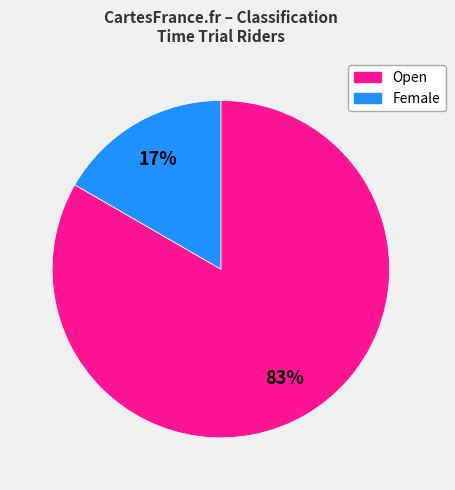

Does any single category account for the majority?

Yes